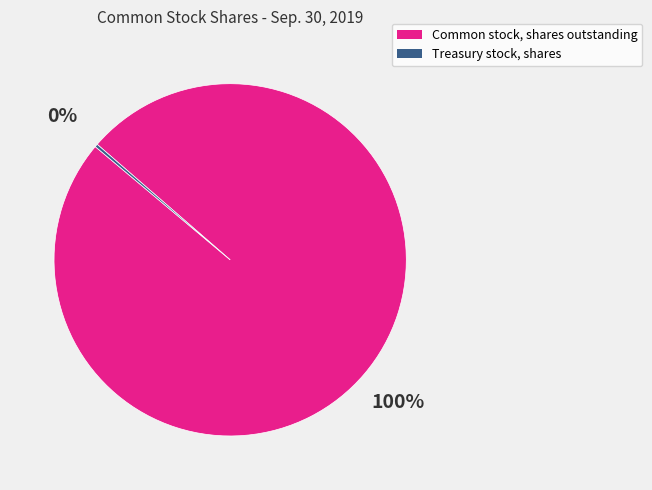

The Common stock, shares outstanding slice represents 100% of the pie. True or false?

True